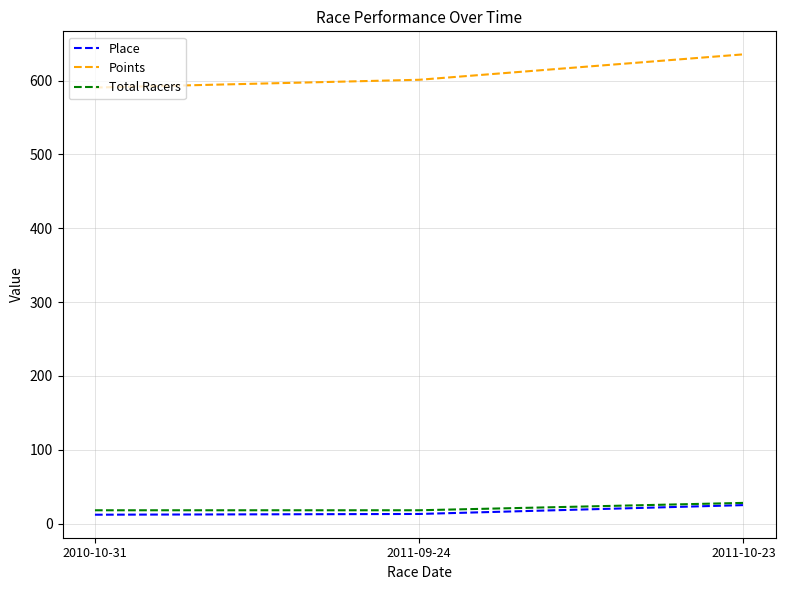

True or false: Place has a value of 25.0 at 2011-10-23.

True